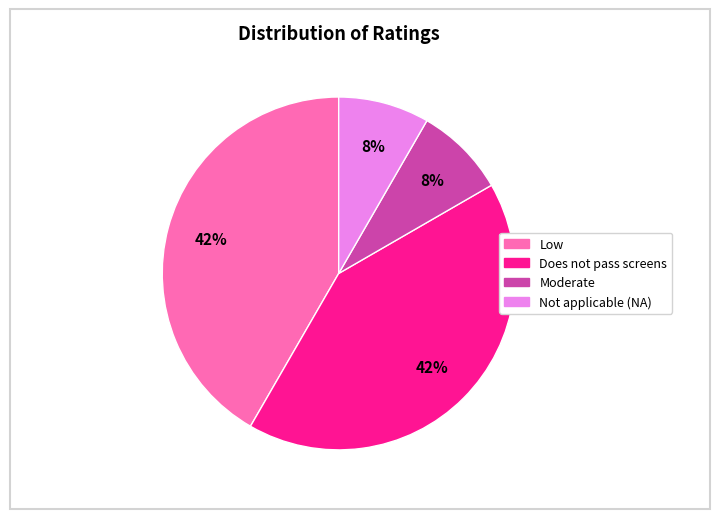

Does any single category account for the majority?

No